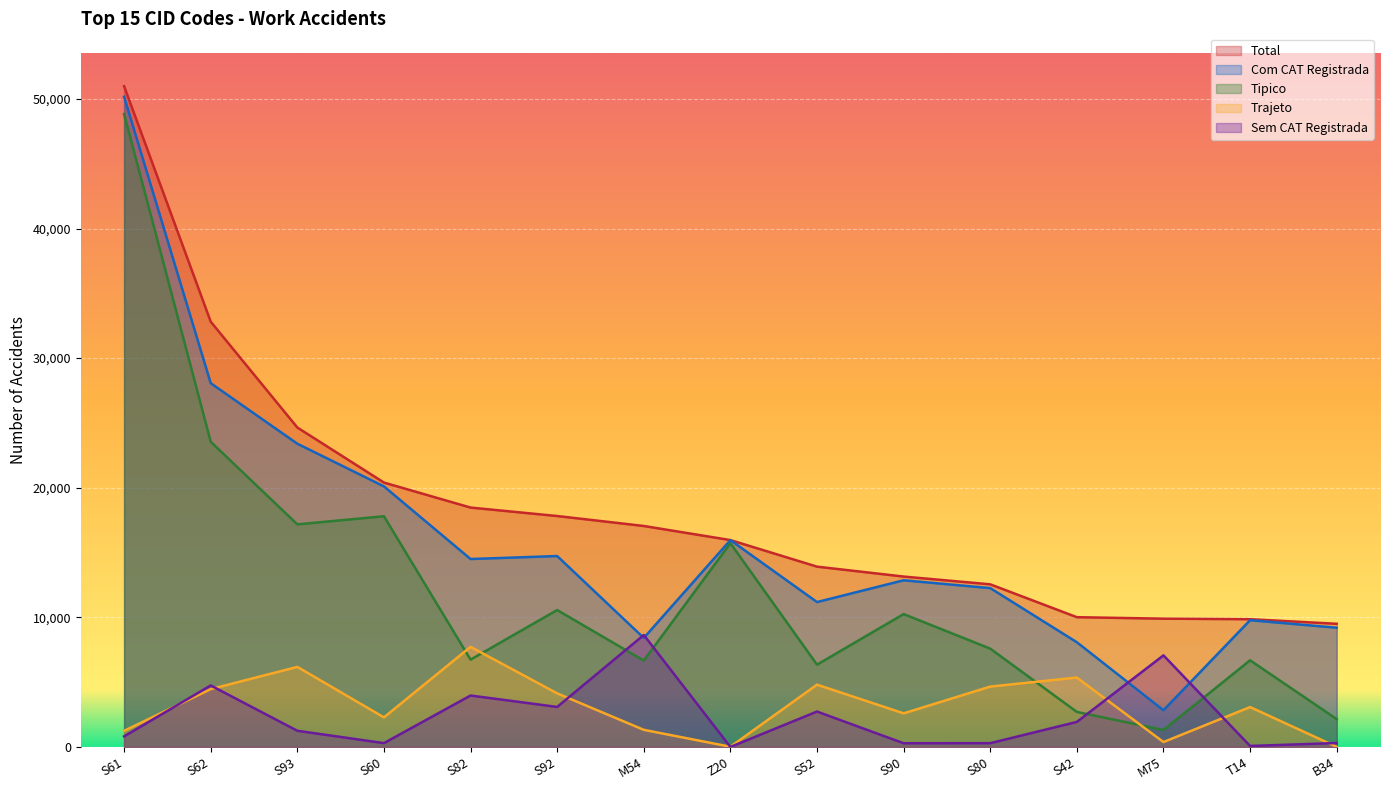

What is the highest value of the Tipico series?

48832